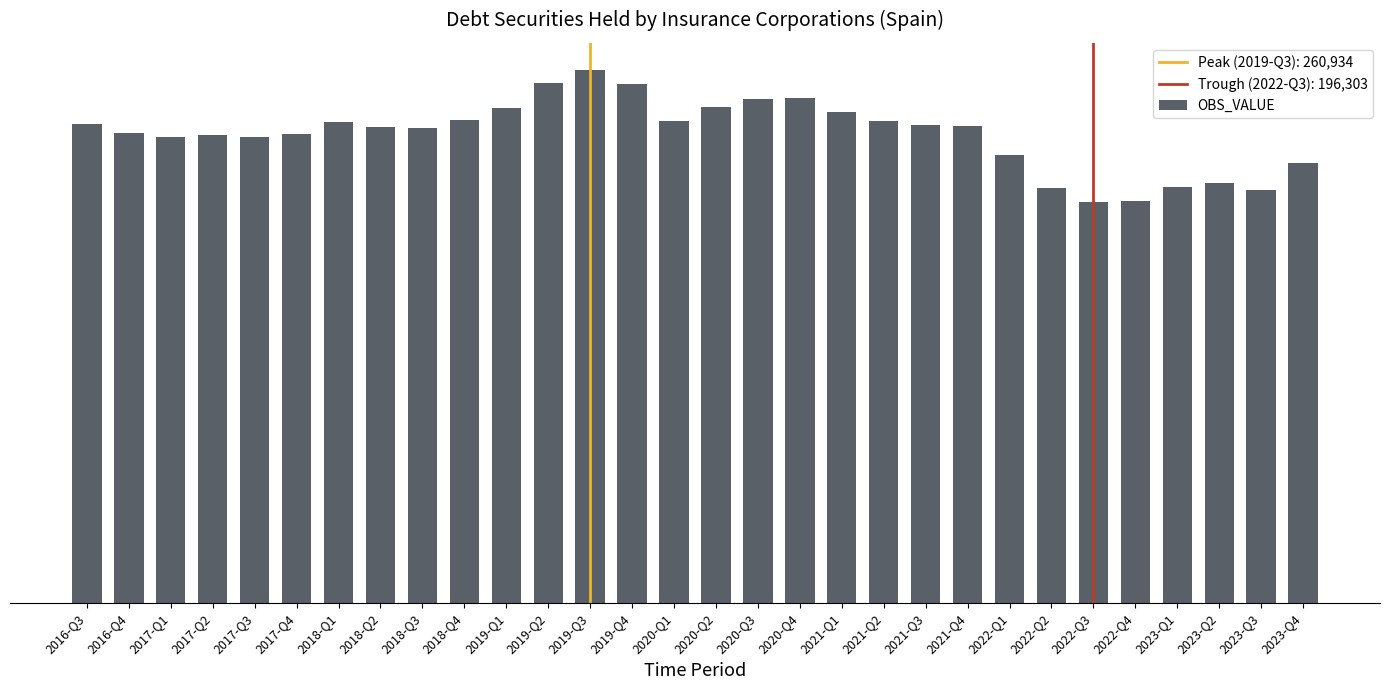

What position from the left is 2023-Q2?

28